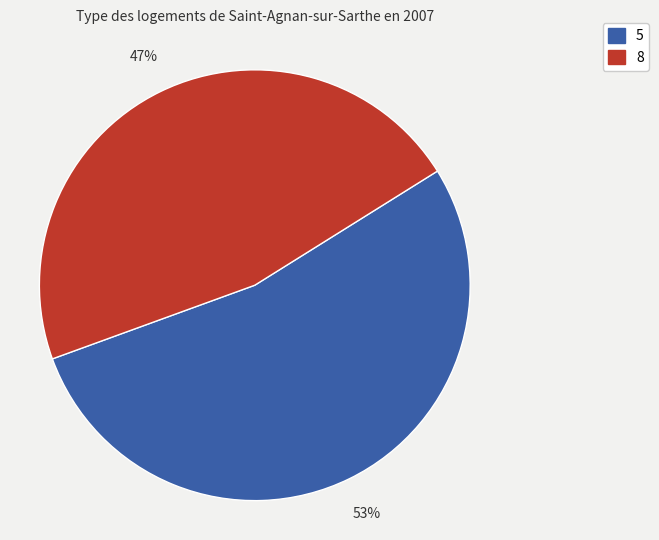

Is there a majority slice in this chart?

Yes